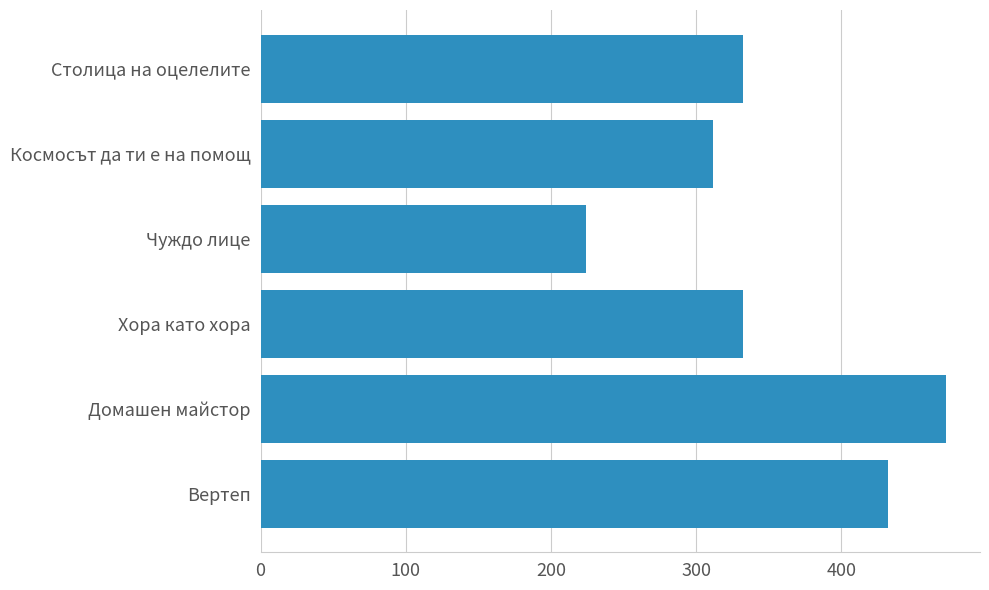

Reading top to bottom, list all the values displayed in this chart.

Столица на оцелелите=332	Космосът да ти е на помощ=312	Чуждо лице=224	Хора като хора=332	Домашен майстор=472	Вертеп=432